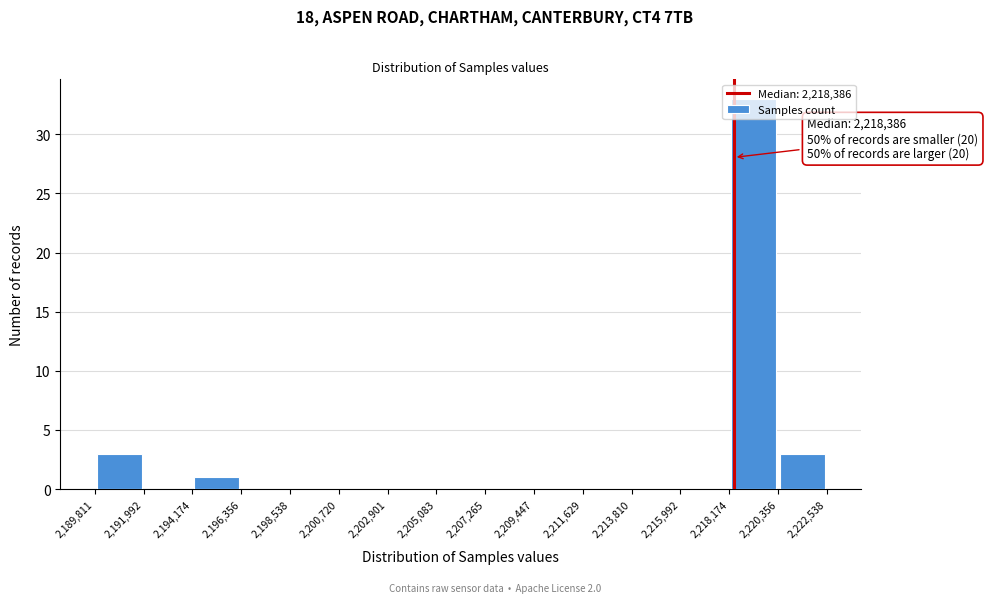

Over which range of the x-axis is the bar tallest?

2,218,174 to 2,220,356